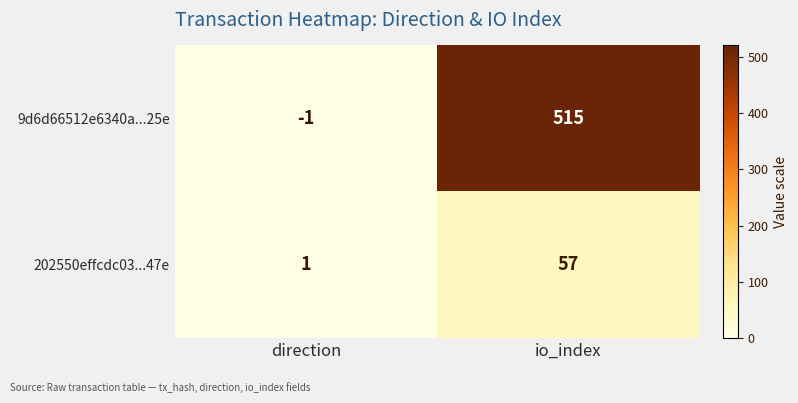

How many data points in 202550effcdc03...47e are less than 57?

1